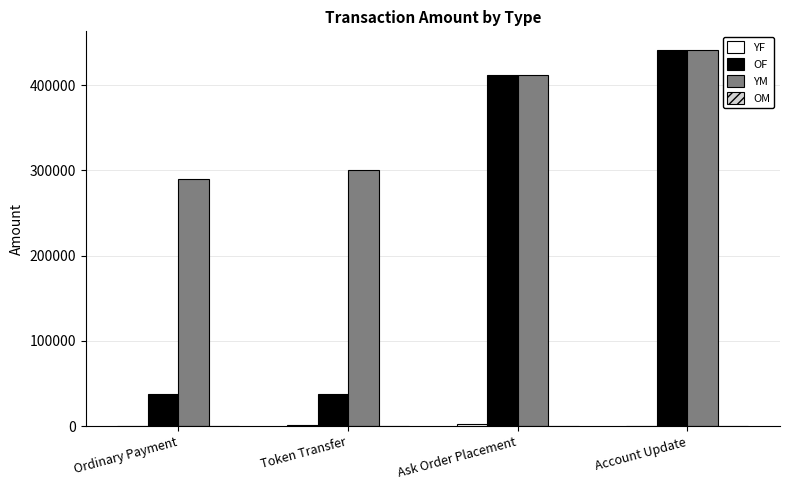

The value of YM at Account Update is 441000.0. True or false?

True